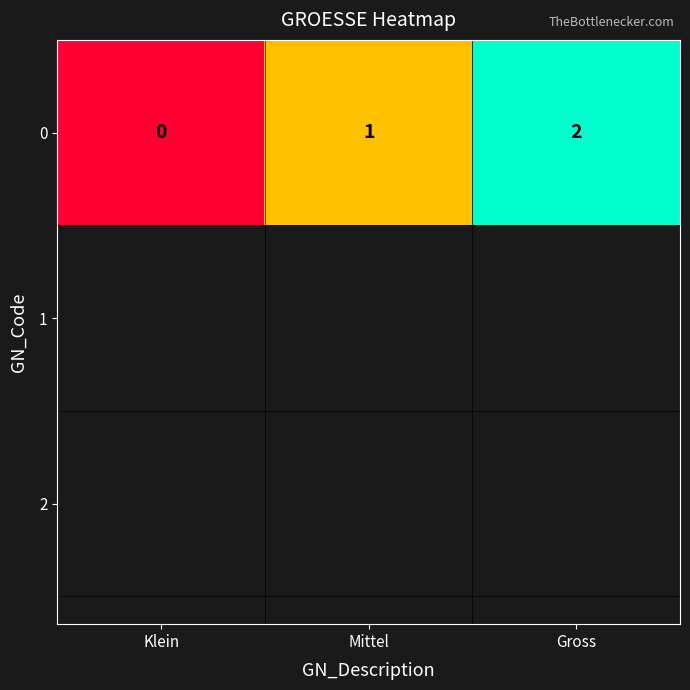

Reading left to right, list all the values displayed in this chart.

Klein=0	Mittel=1	Gross=2